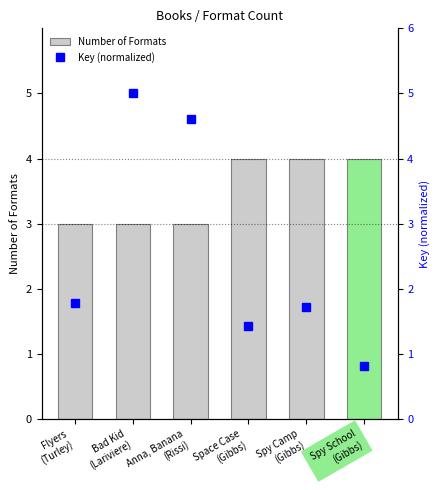

What is the maximum value for Number of Formats?

4